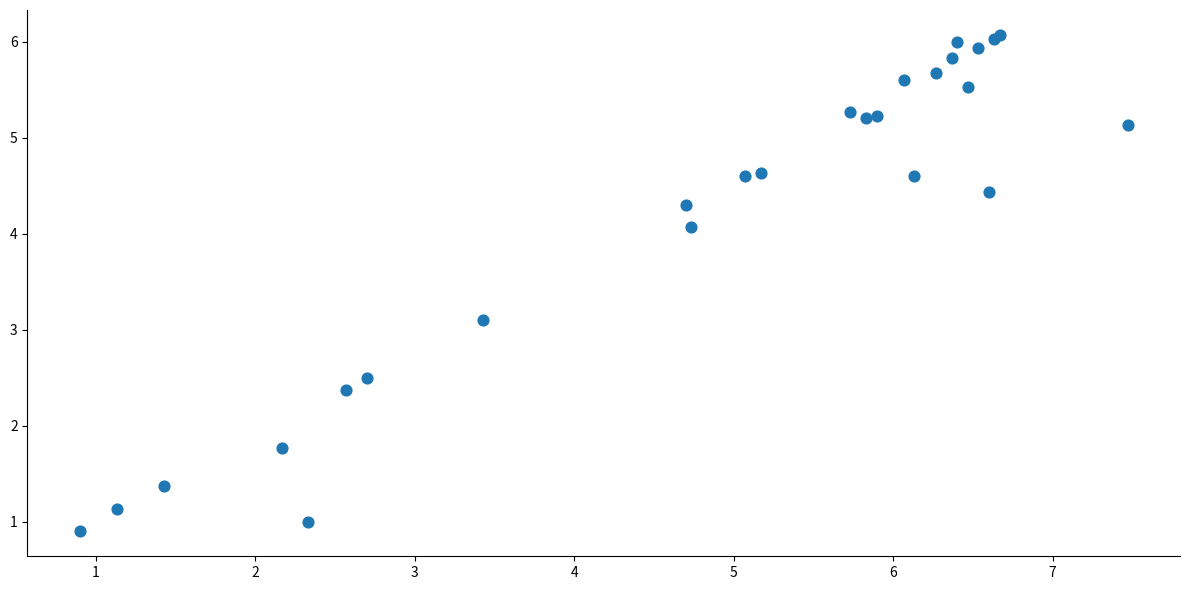

What Y value in the scatter plot is closest to 3?

3.1